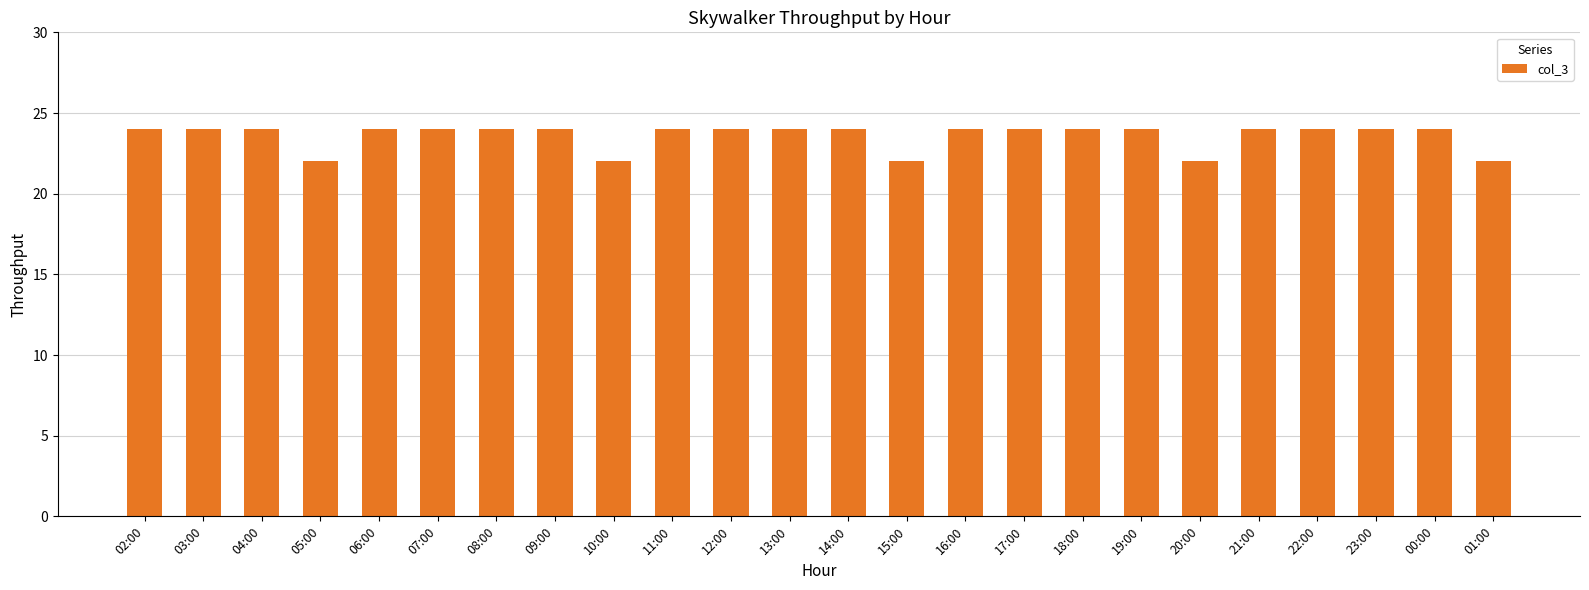

Reading right to left, what are all the values shown in this chart?

01:00=22	00:00=24	23:00=24	22:00=24	21:00=24	20:00=22	19:00=24	18:00=24	17:00=24	16:00=24	15:00=22	14:00=24	13:00=24	12:00=24	11:00=24	10:00=22	09:00=24	08:00=24	07:00=24	06:00=24	05:00=22	04:00=24	03:00=24	02:00=24